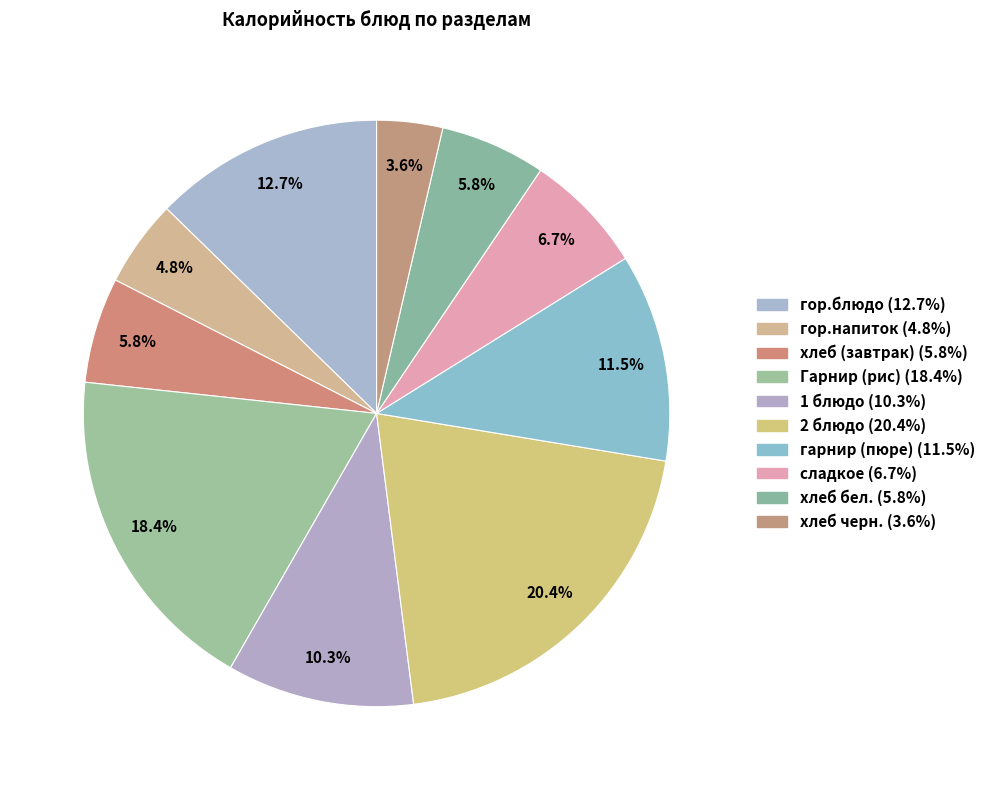

Count the number of slices in the pie.

10